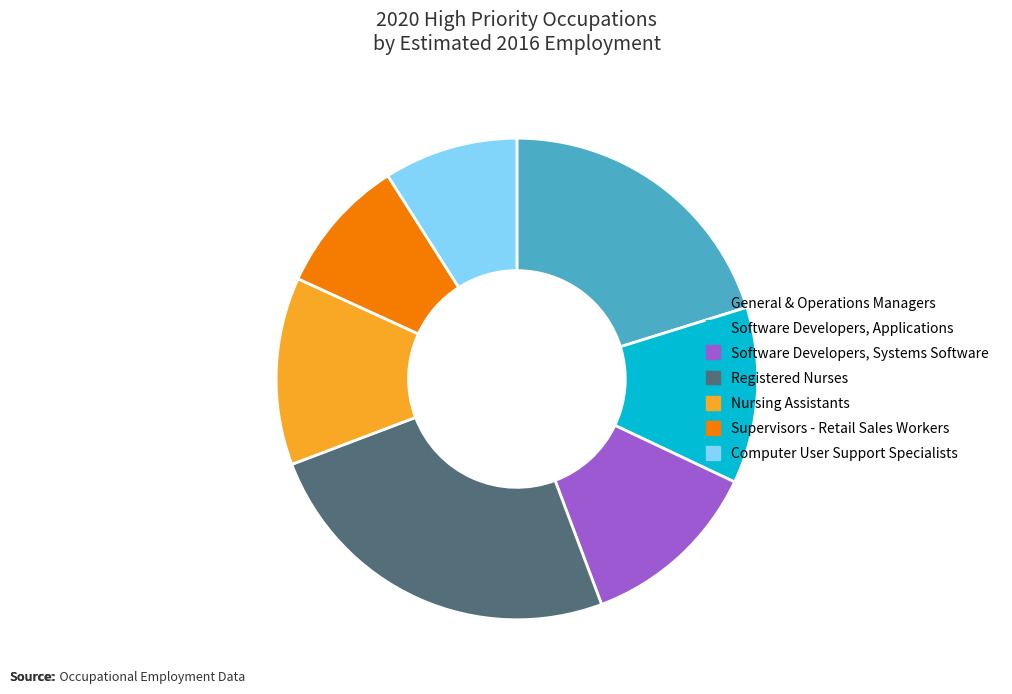

Between Registered Nurses and General & Operations Managers, which is larger?

Registered Nurses